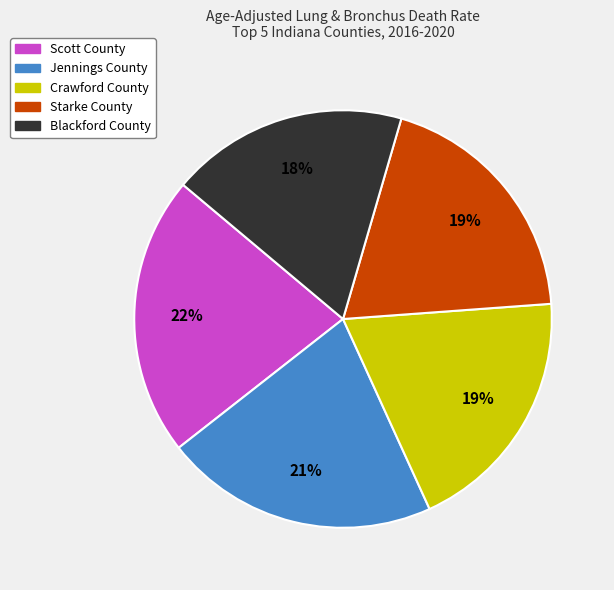

What percentage is the Jennings County slice, to the nearest percent?

21%